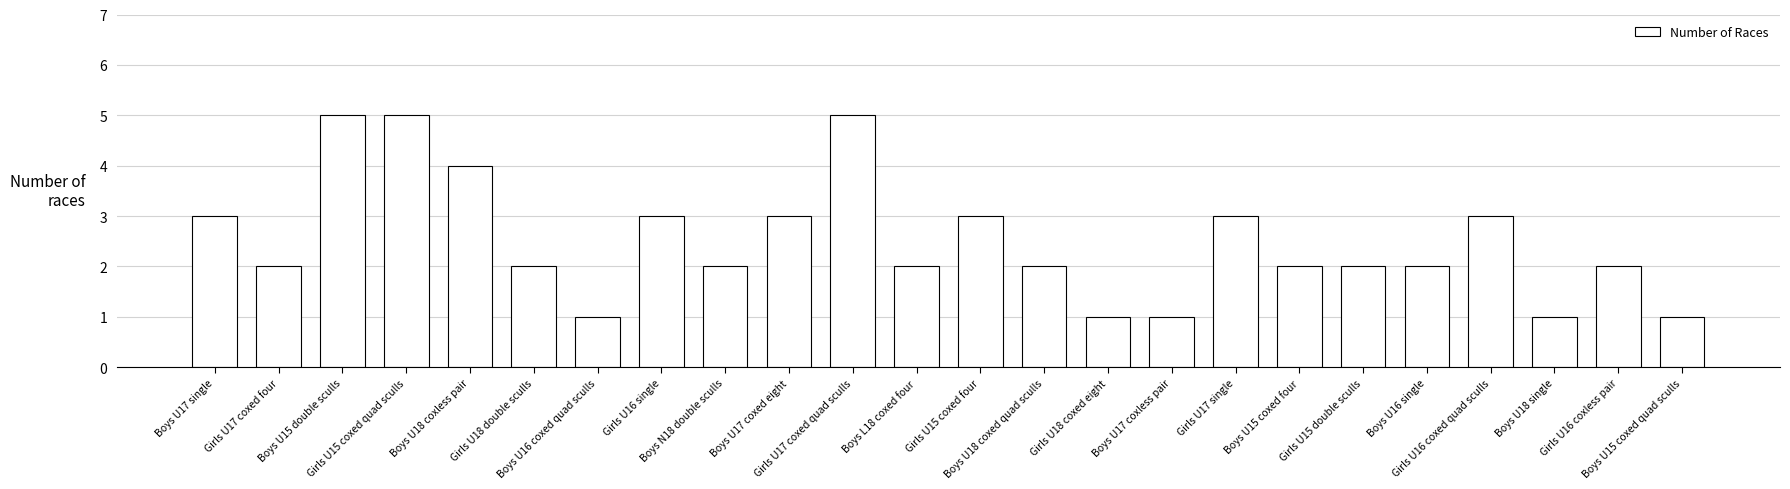

What is the label of the 11th bar from the right?

Boys U18 coxed quad sculls